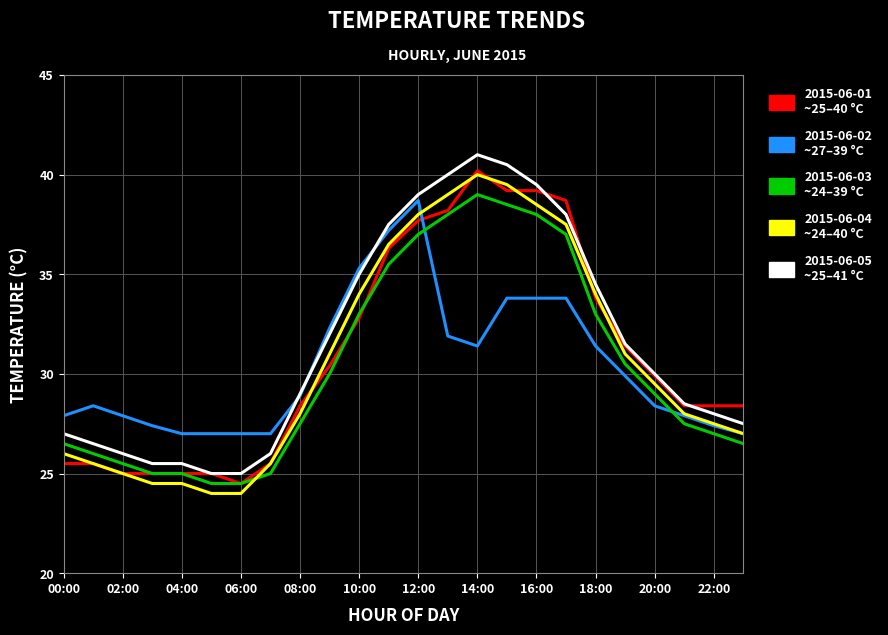

What is the smallest value displayed?

24.0